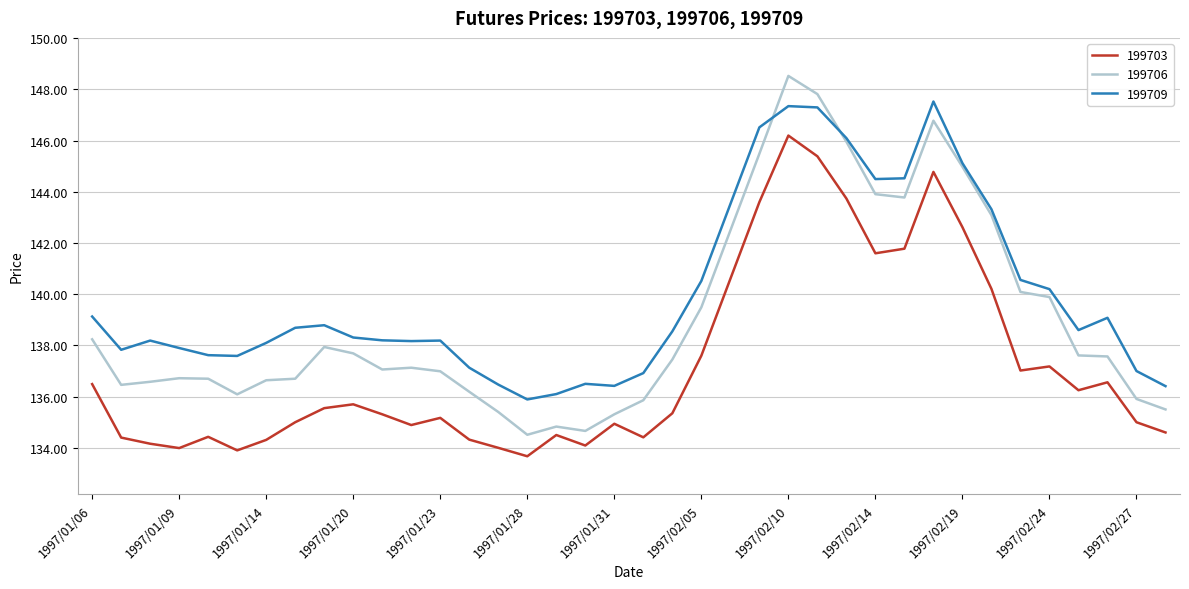

Does the chart have visible grid lines?

Yes